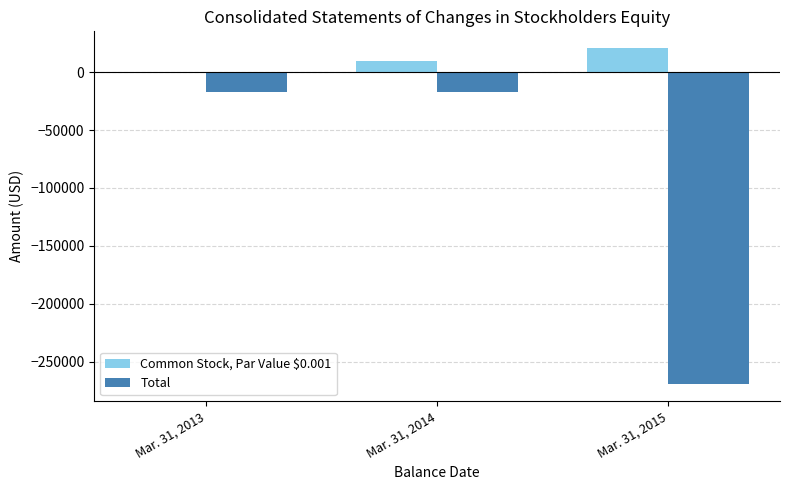

At which category does the chart reach its peak across all series?

Mar. 31, 2015